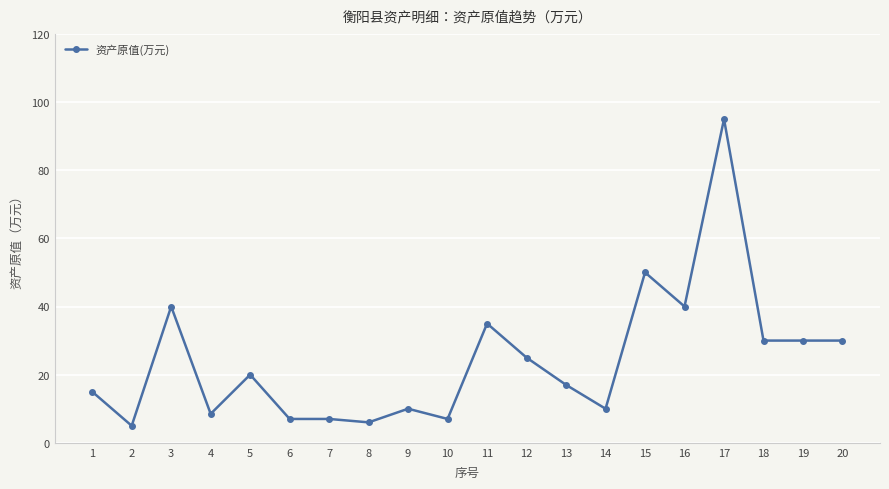

What is the ratio of the value at 2 to the value at 1?

0.3